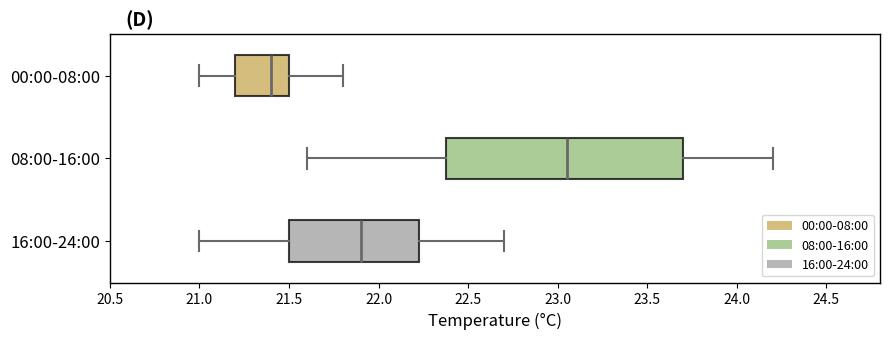

Comparing the boxes themselves (not the whiskers), which one is the widest?

08:00-16:00